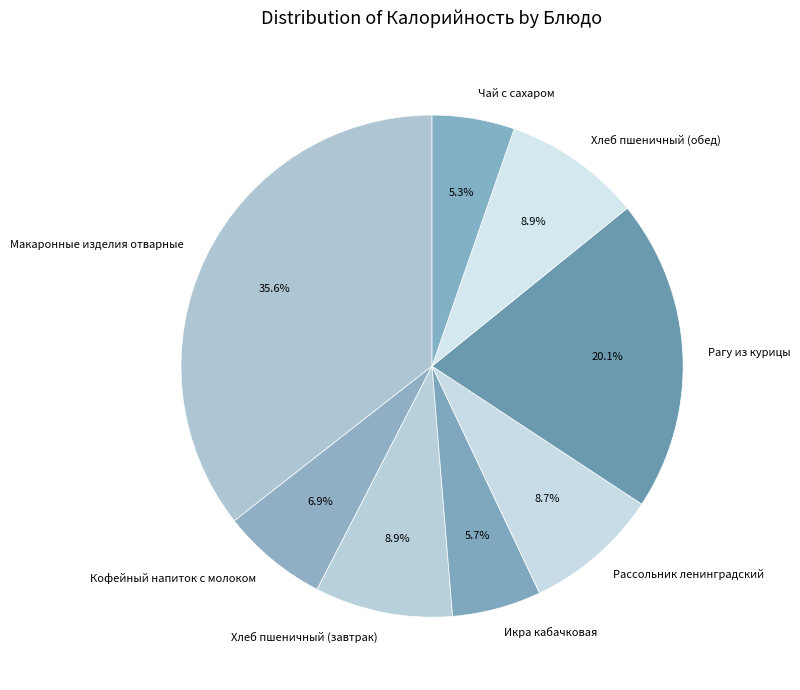

To the nearest percent, what is the average slice percentage?

12%